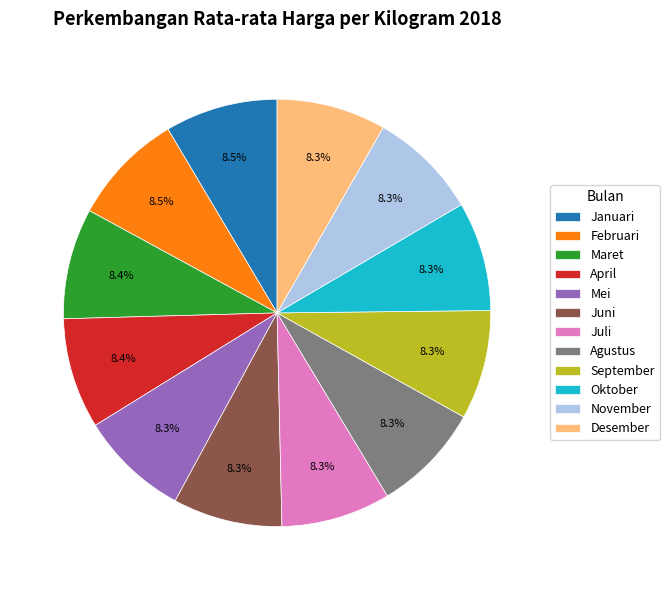

Is Mei the majority of the pie?

No